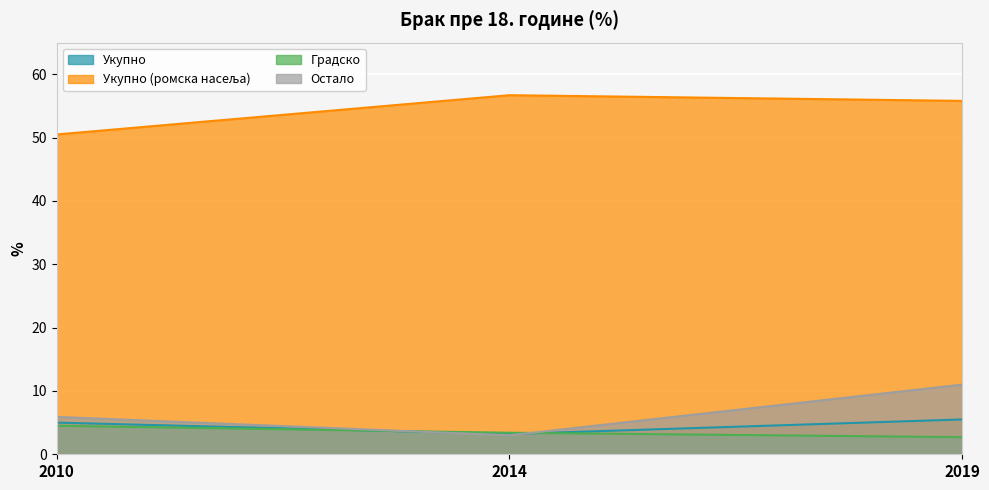

At which category is the sum across all series the highest?

2019